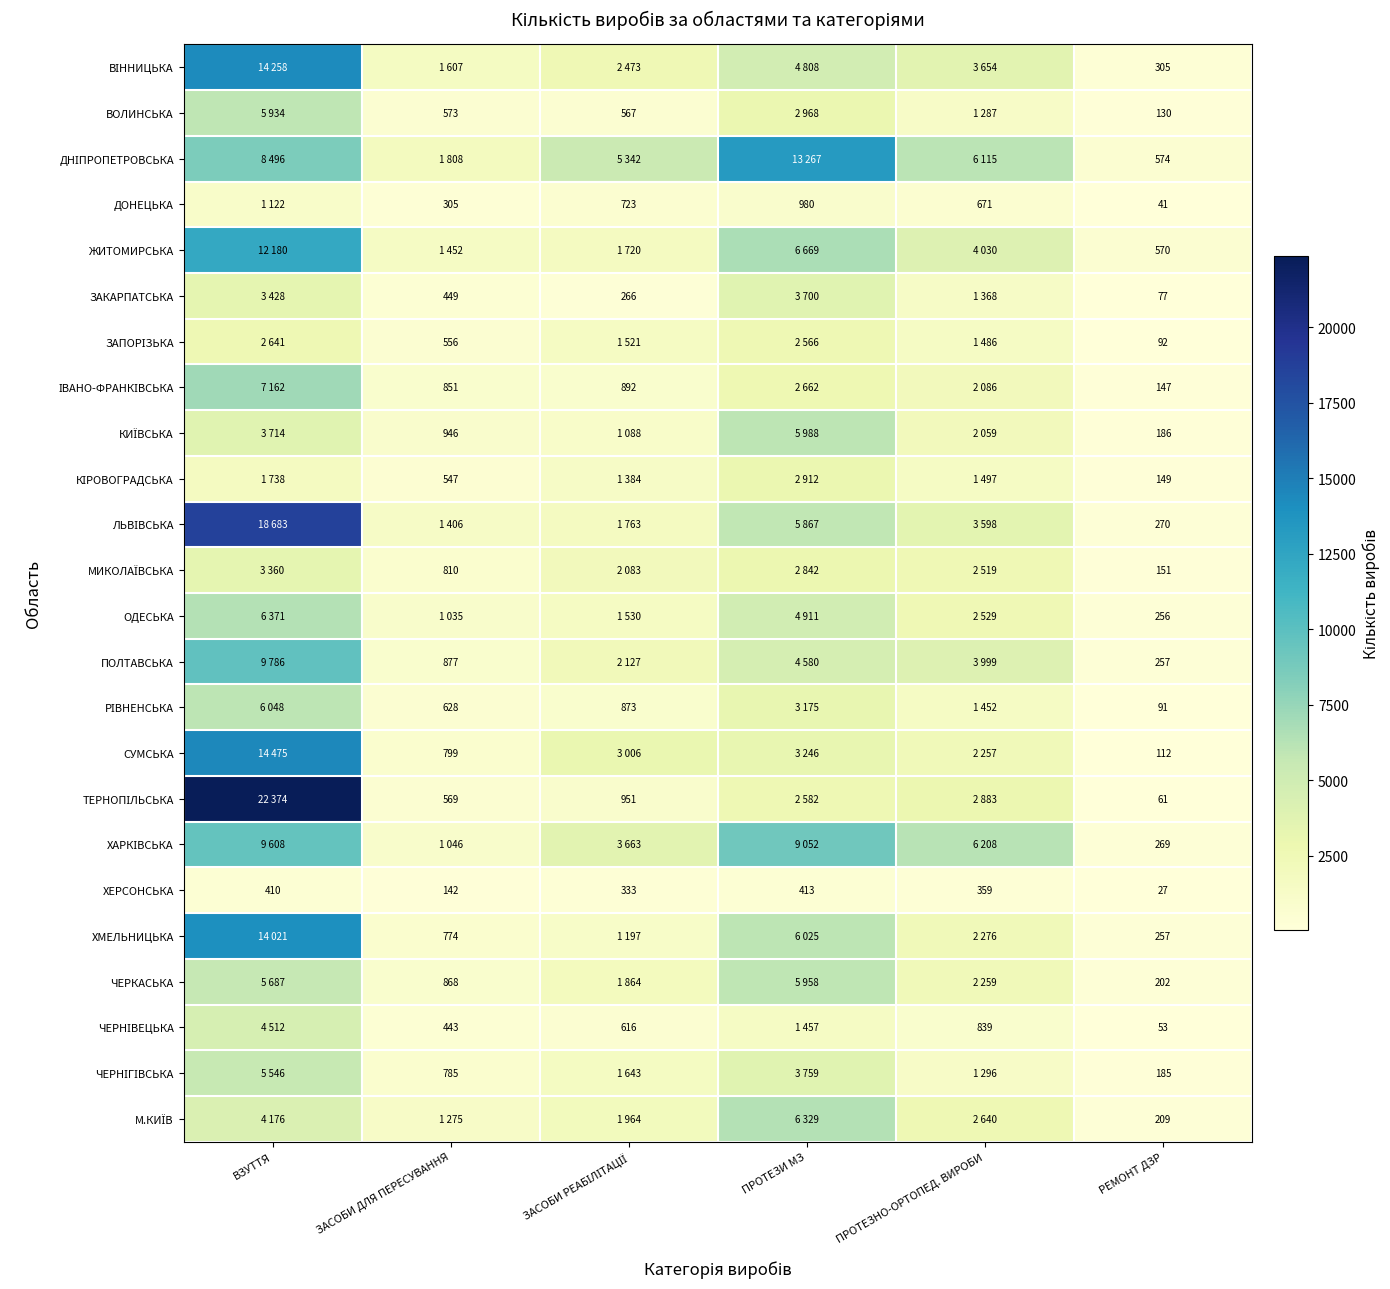

What is the difference between the highest and lowest values at РЕМОНТ ДЗР?

547